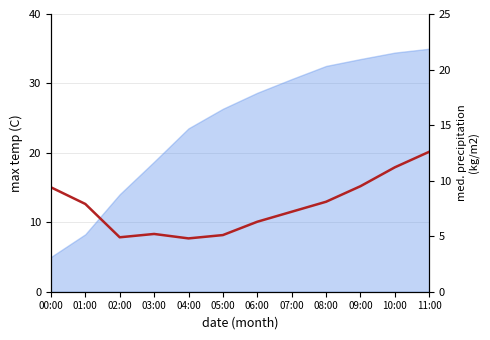

Reading left to right, extract all data points from this chart.

9.4	7.9	4.9	5.2	4.8	5.1	6.3	7.2	8.1	9.5	11.2	12.6